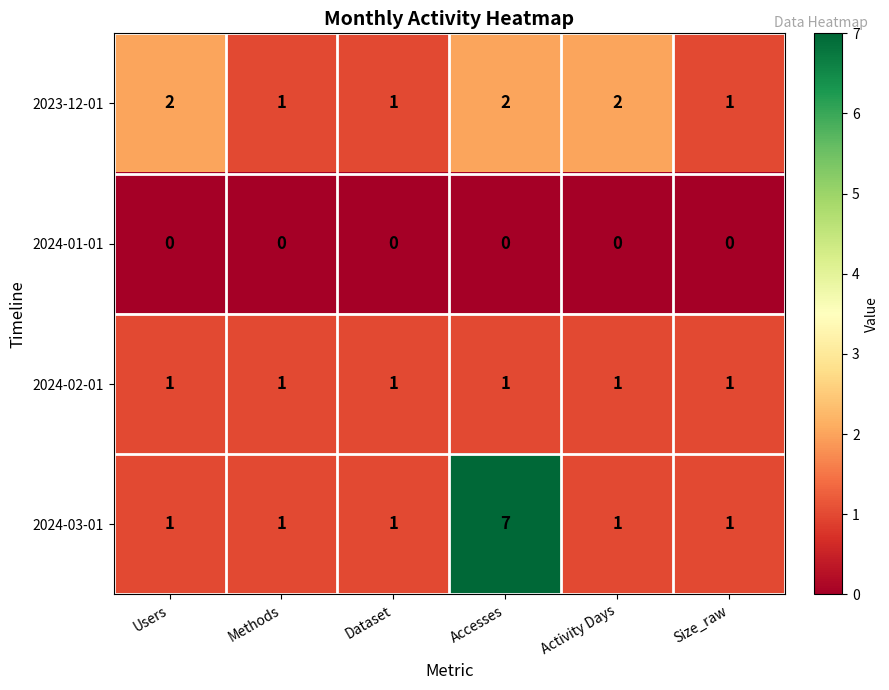

What is the total value across all series at Dataset?

3